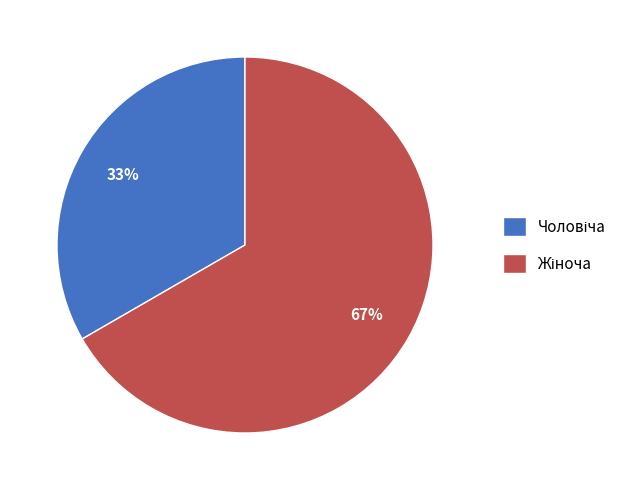

To the nearest percent, what is the average slice percentage?

50%